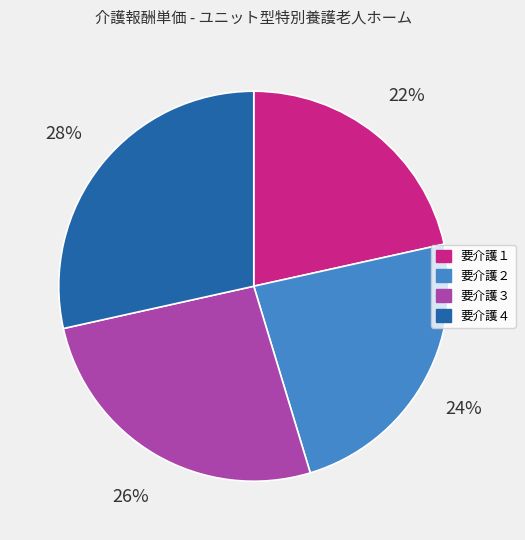

Rank the categories by value from lowest to highest.

要介護１, 要介護２, 要介護３, 要介護４